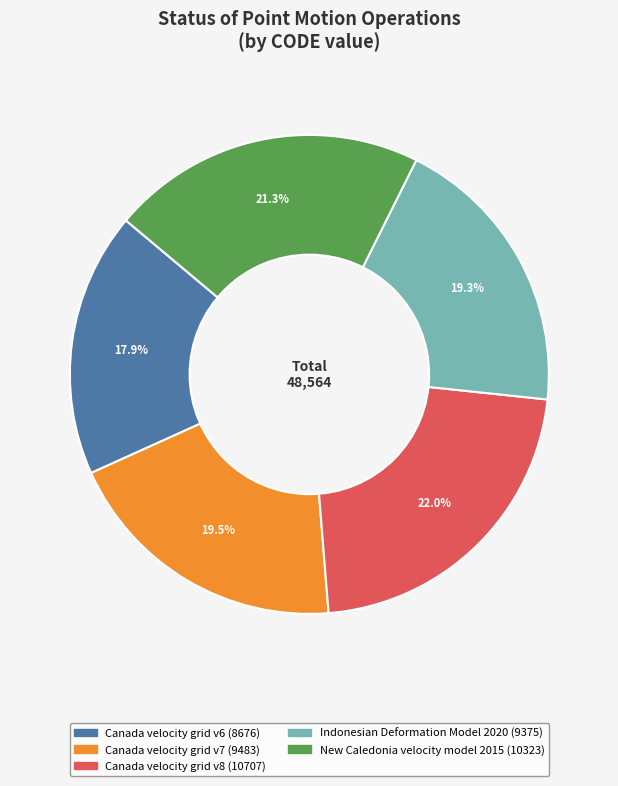

How many segments does this pie chart have?

5